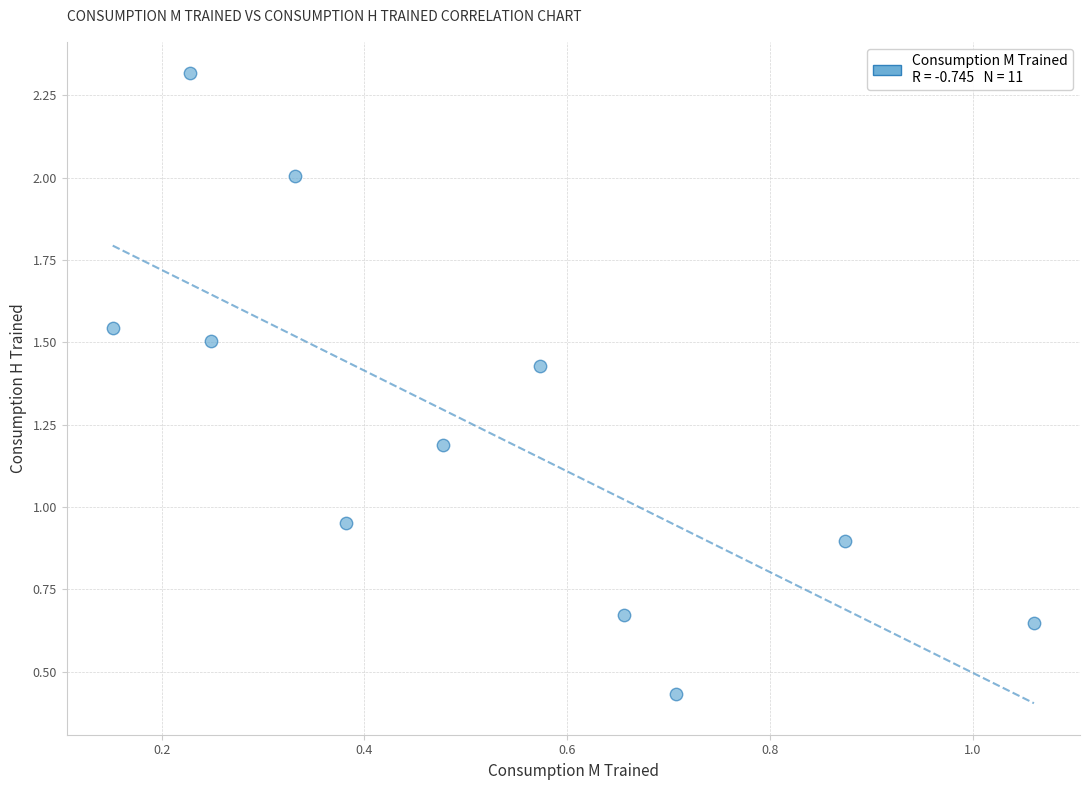

What is the range of X values (max minus min)?

0.9